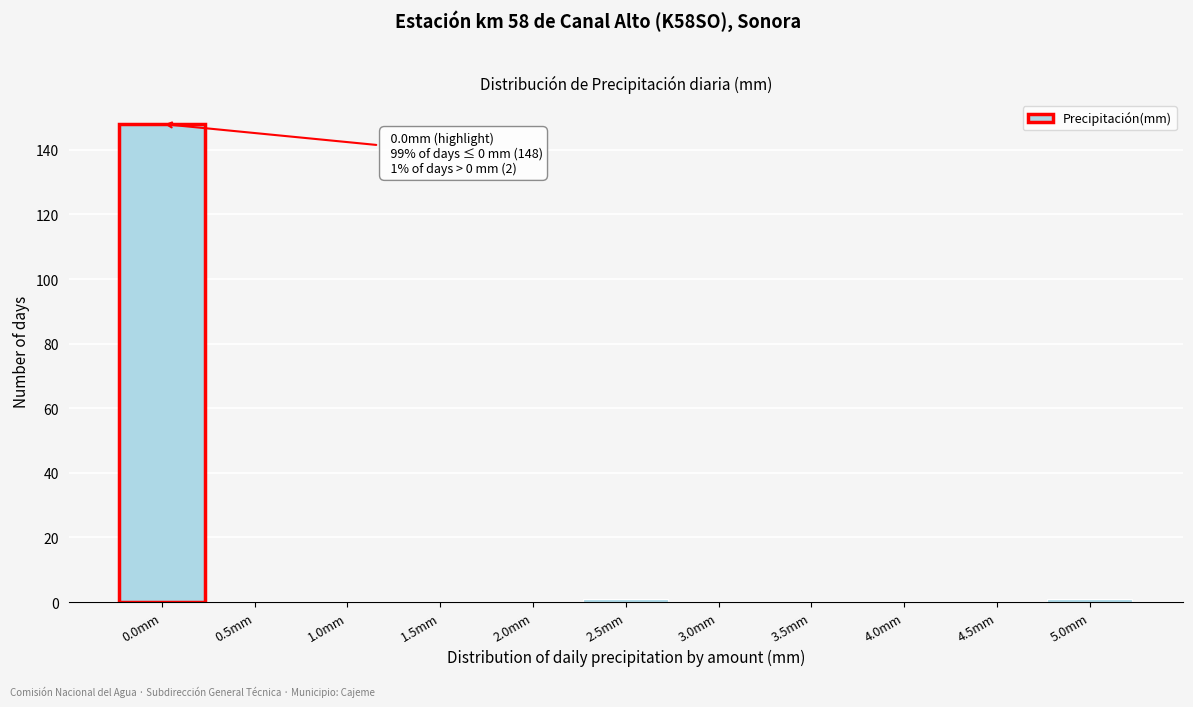

Reading left to right, extract all data points from this chart.

0.0mm=148	0.5mm=0	1.0mm=0	1.5mm=0	2.0mm=0	2.5mm=1	3.0mm=0	3.5mm=0	4.0mm=0	4.5mm=0	5.0mm=1